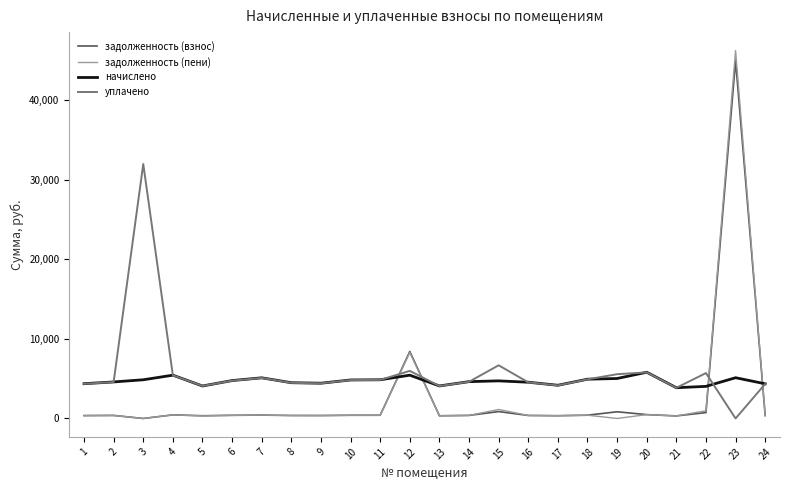

Is the value of начислено at 14 greater than the value of задолженность (пени) at 21?

Yes